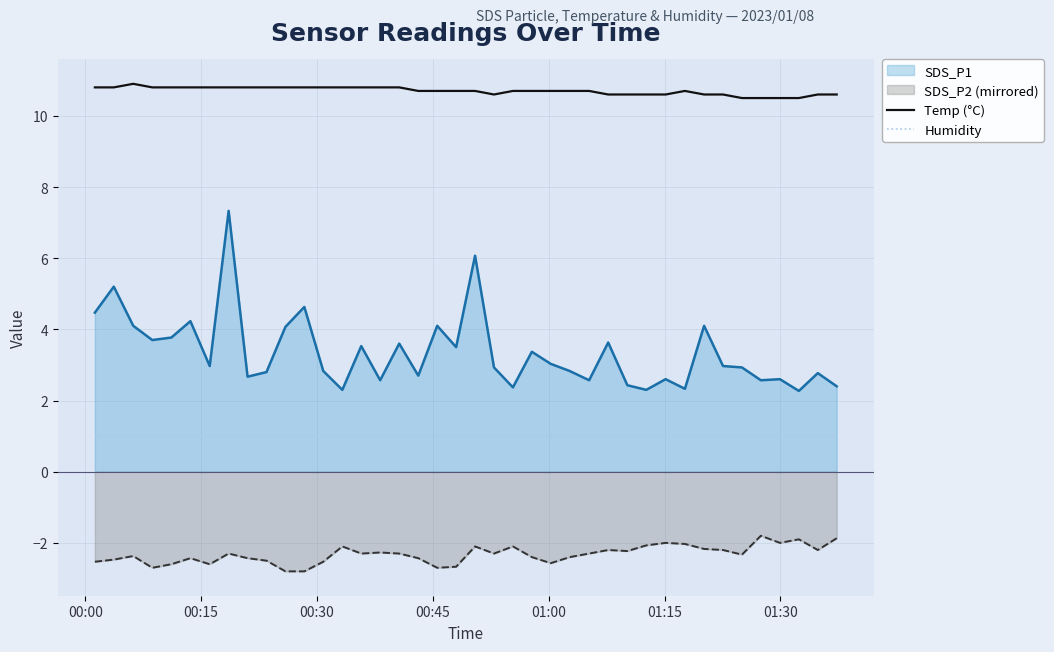

Does the chart display data point markers on the line(s)?

No